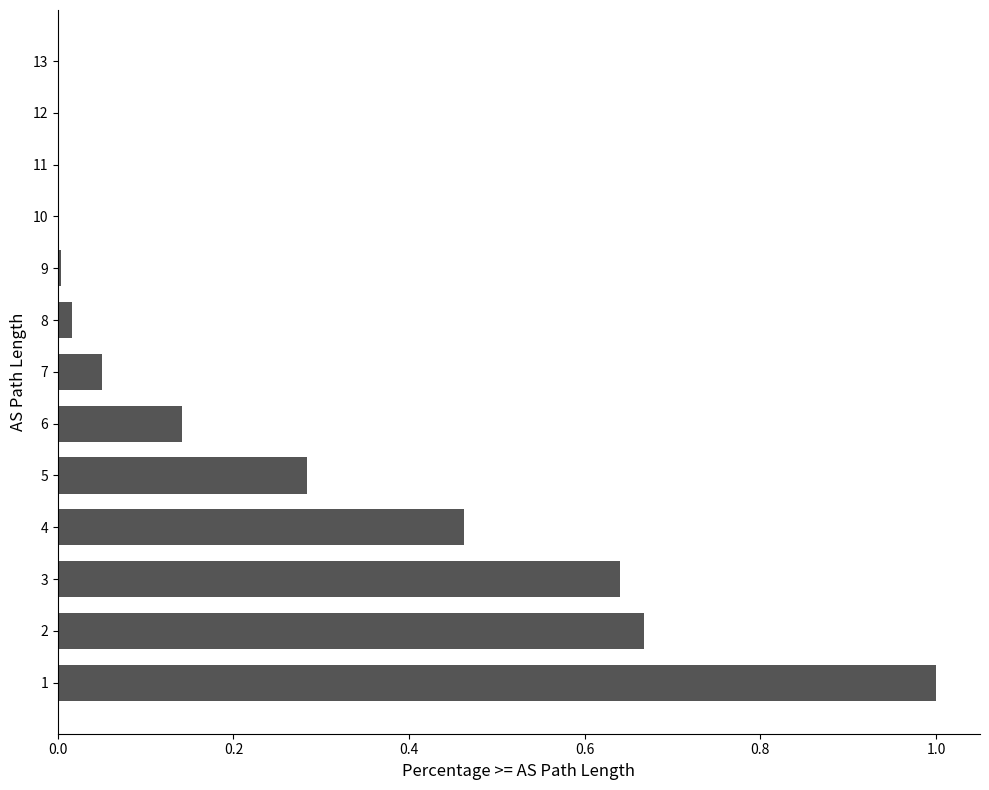

What is the sum of all values?

3.3